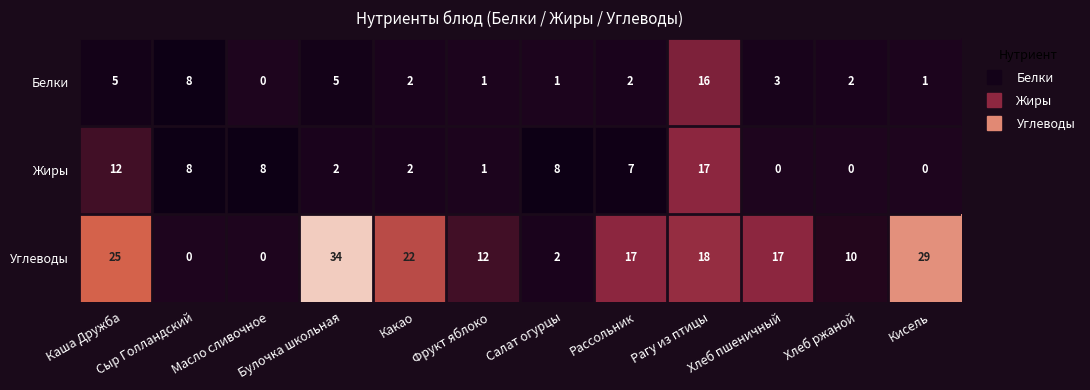

What is the sum of all Жиры values?

65